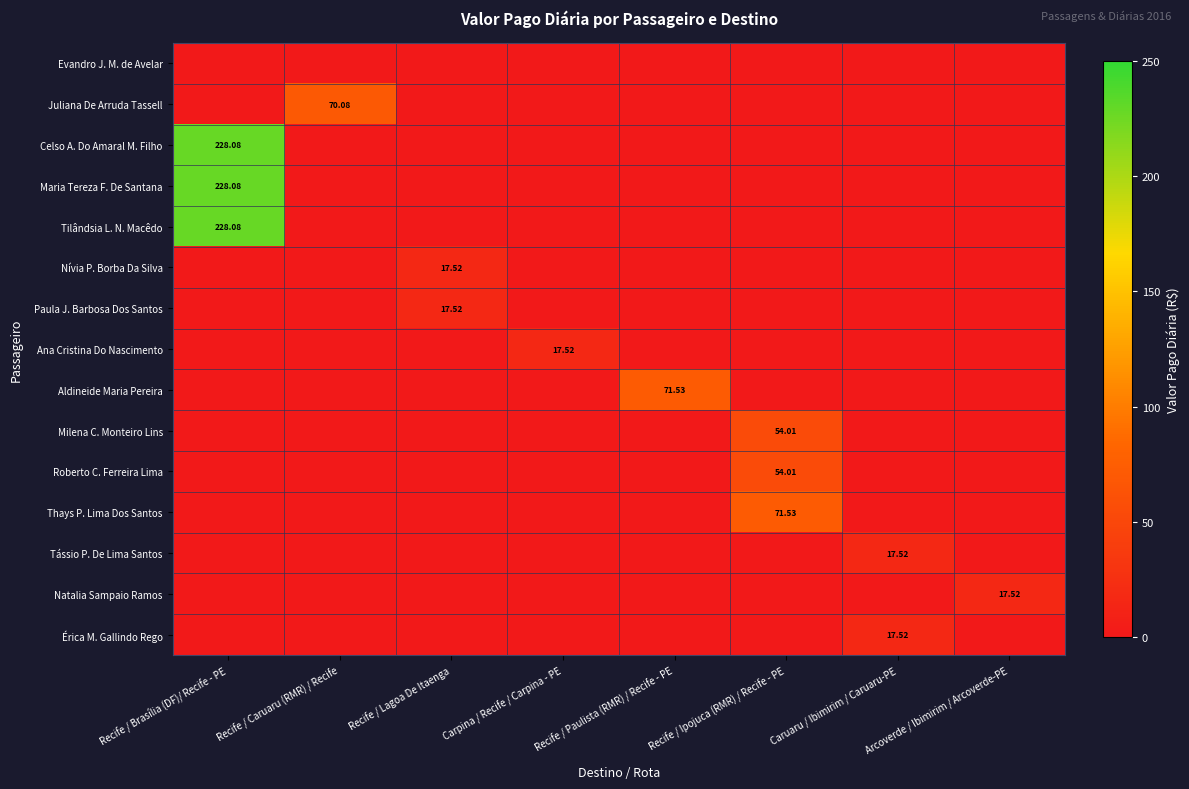

The value of Milena C. Monteiro Lins at Carpina / Recife / Carpina - PE is 0.0. True or false?

True